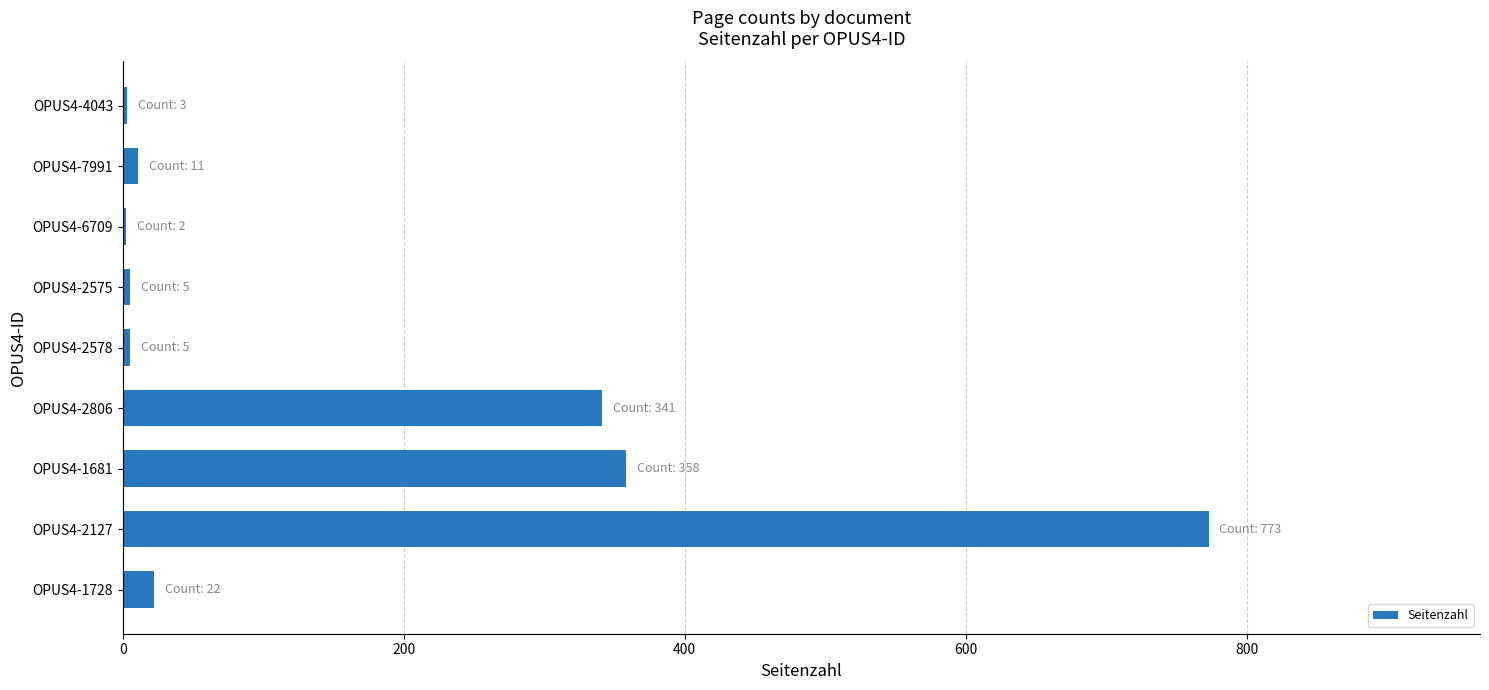

What is the change in value from OPUS4-1681 to OPUS4-2127?

+415